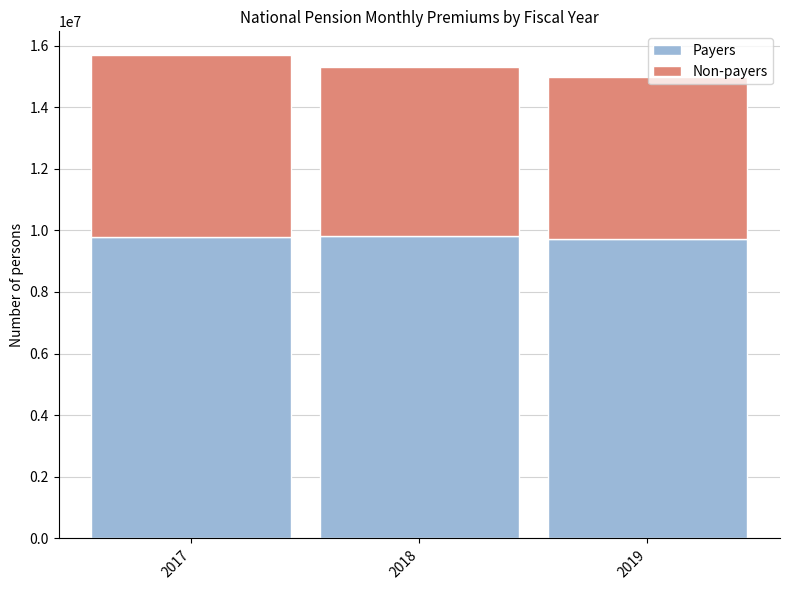

What is the approximate value of Payers at 2017, to the nearest 100?

9780000